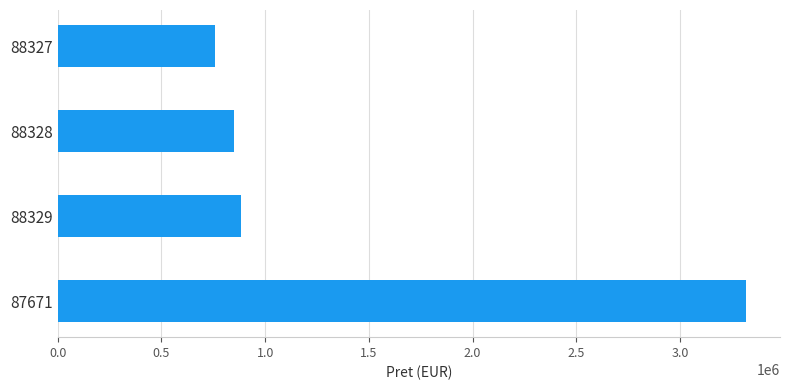

The chart shows a value of 231795 at 88328. True or false?

False